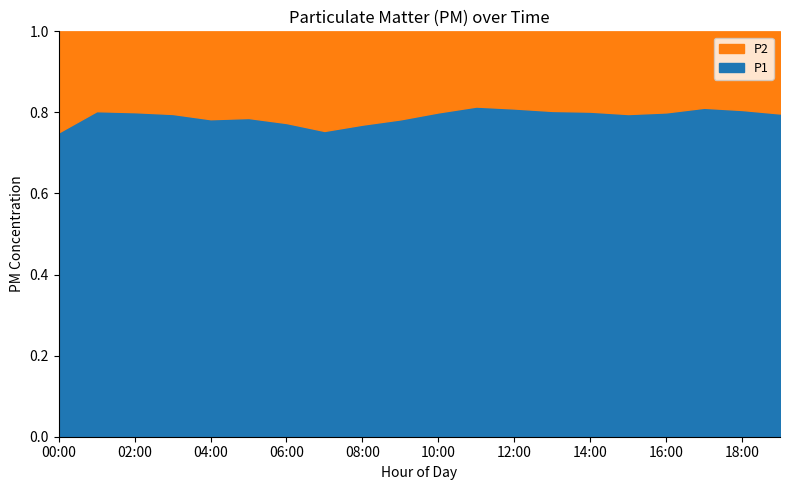

How many lines are shown in the chart?

2